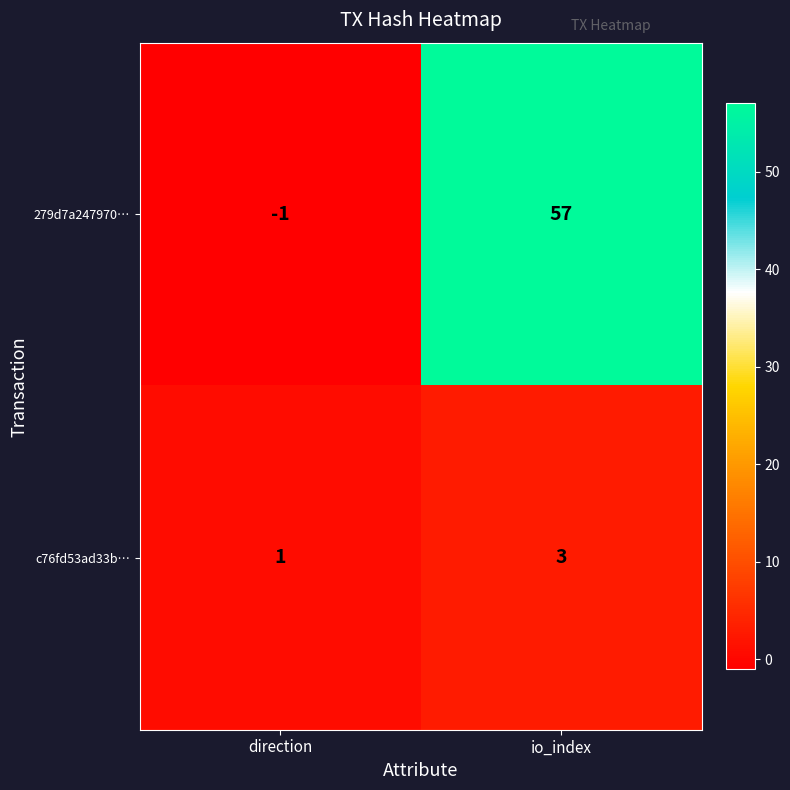

What is the maximum value shown in the chart?

57